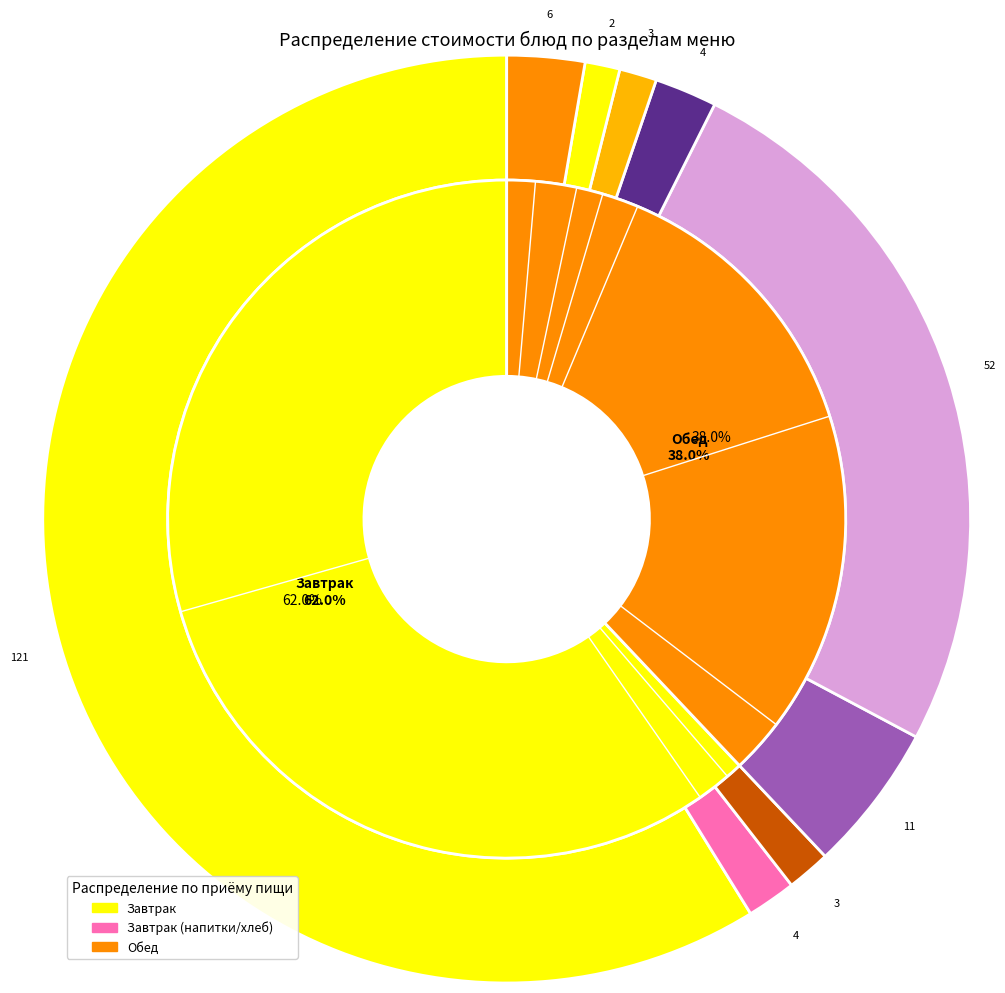

Is there any slice that represents more than half of the pie?

Yes